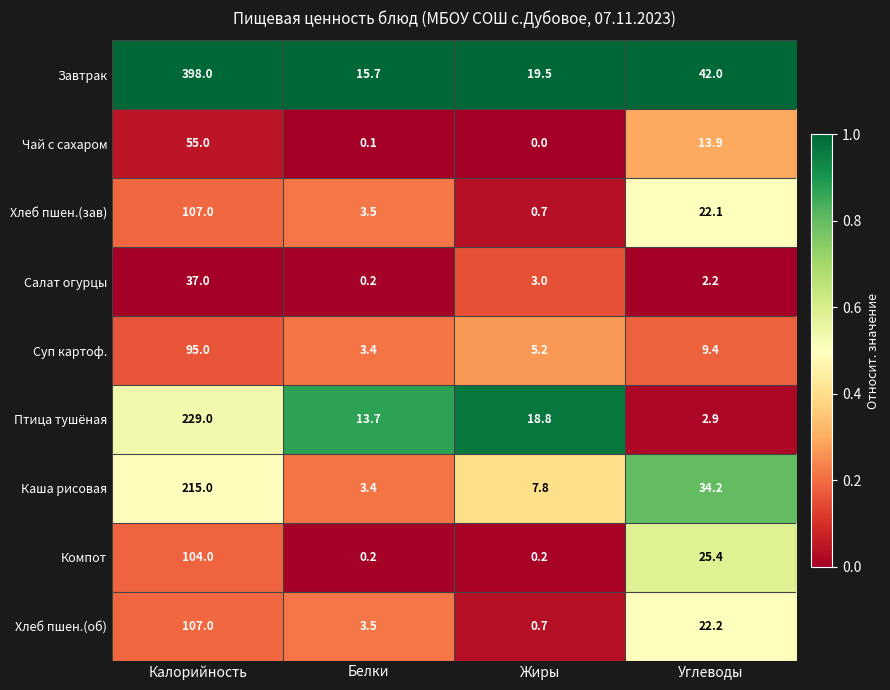

Which series changed the most between Калорийность and Углеводы?

Завтрак